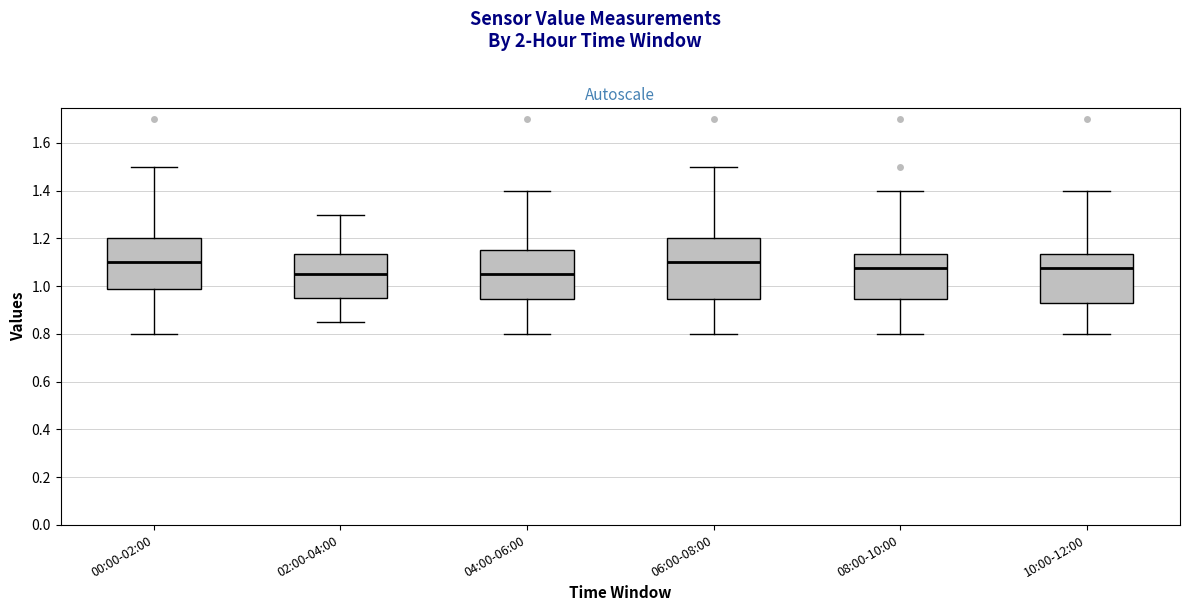

Reading left to right, read every box against the y-axis: the position of its median line, the range the box covers, and the ends of its whiskers. The values are not printed on the chart, so give them approximately, as read against the axis.

00:00-02:00: median 1.10, box 0.98 to 1.20, whiskers 0.80 to 1.50
02:00-04:00: median 1.06, box 0.96 to 1.14, whiskers 0.86 to 1.30
04:00-06:00: median 1.06, box 0.94 to 1.16, whiskers 0.80 to 1.40
06:00-08:00: median 1.10, box 0.94 to 1.20, whiskers 0.80 to 1.50
08:00-10:00: median 1.08, box 0.94 to 1.14, whiskers 0.80 to 1.40
10:00-12:00: median 1.08, box 0.94 to 1.14, whiskers 0.80 to 1.40